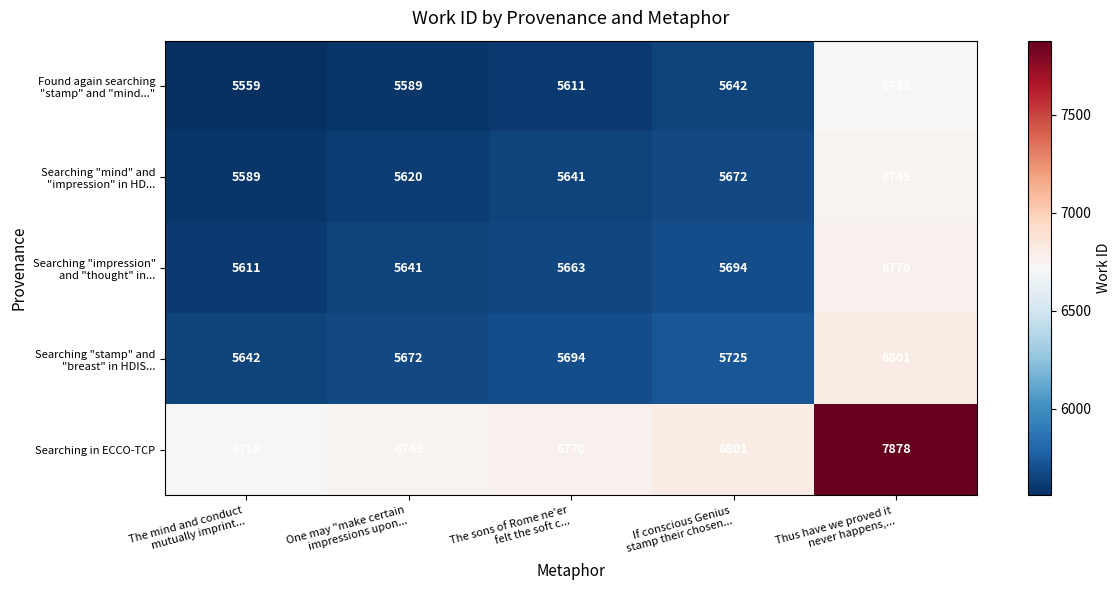

At how many categories does at least one series exceed 5769?

5